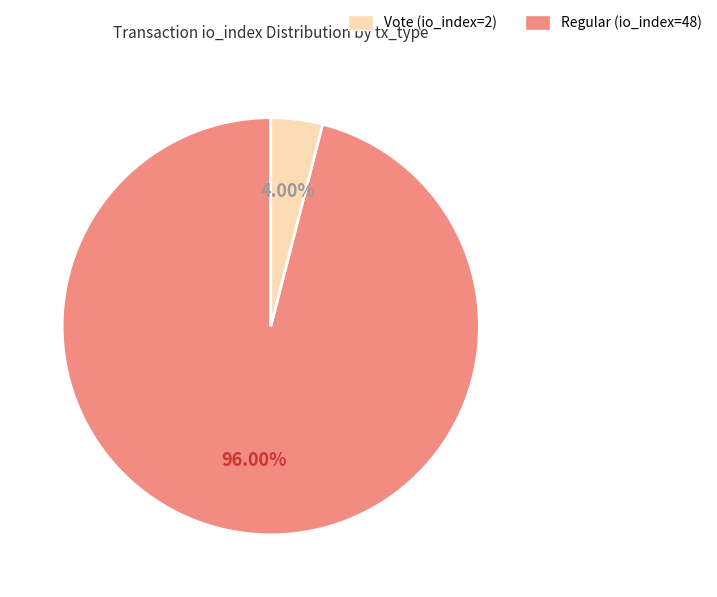

How many segments does this pie chart have?

2